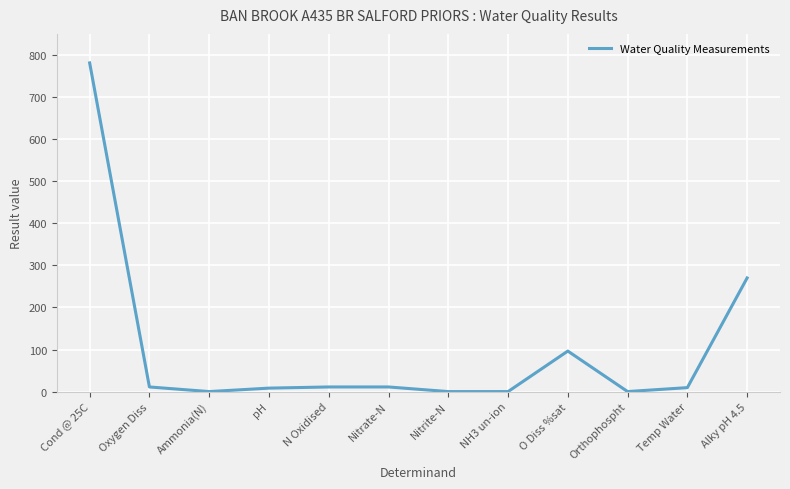

What is the maximum value shown in the chart?

781.0